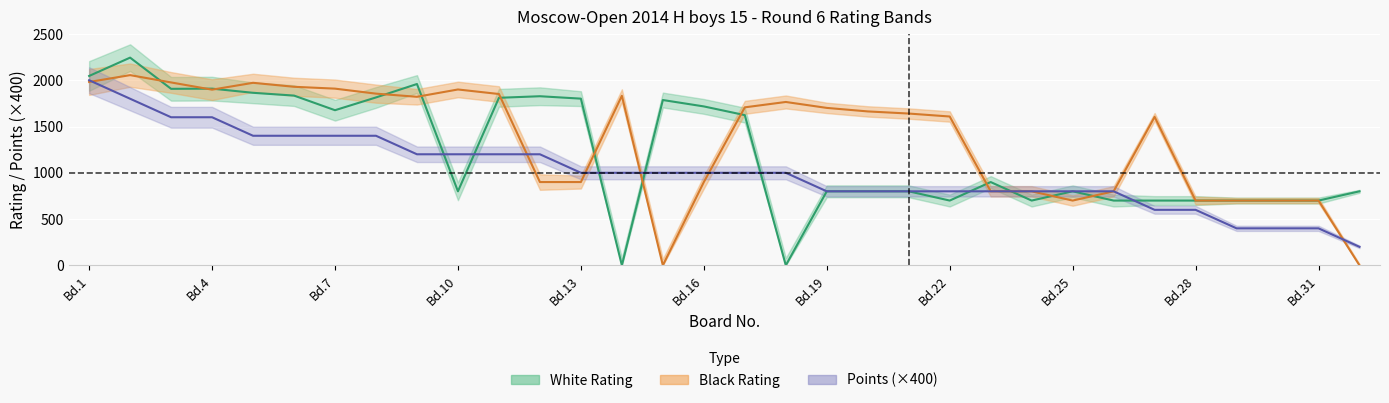

How many data points in White Rating are above 900?

15